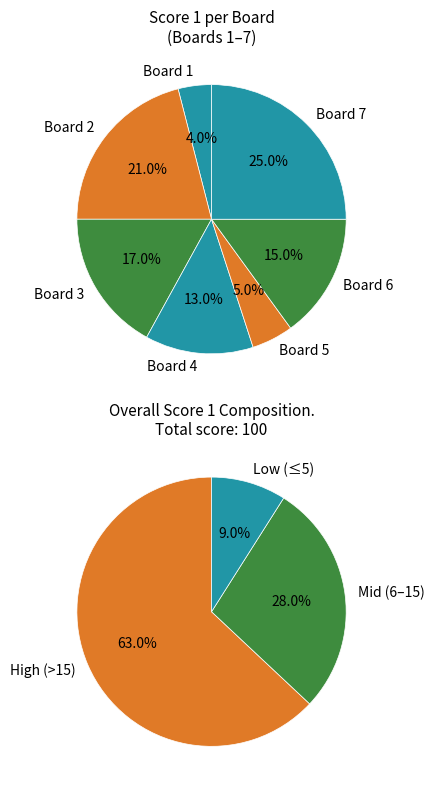

Do 4 and 7 together represent more than half of the pie?

No